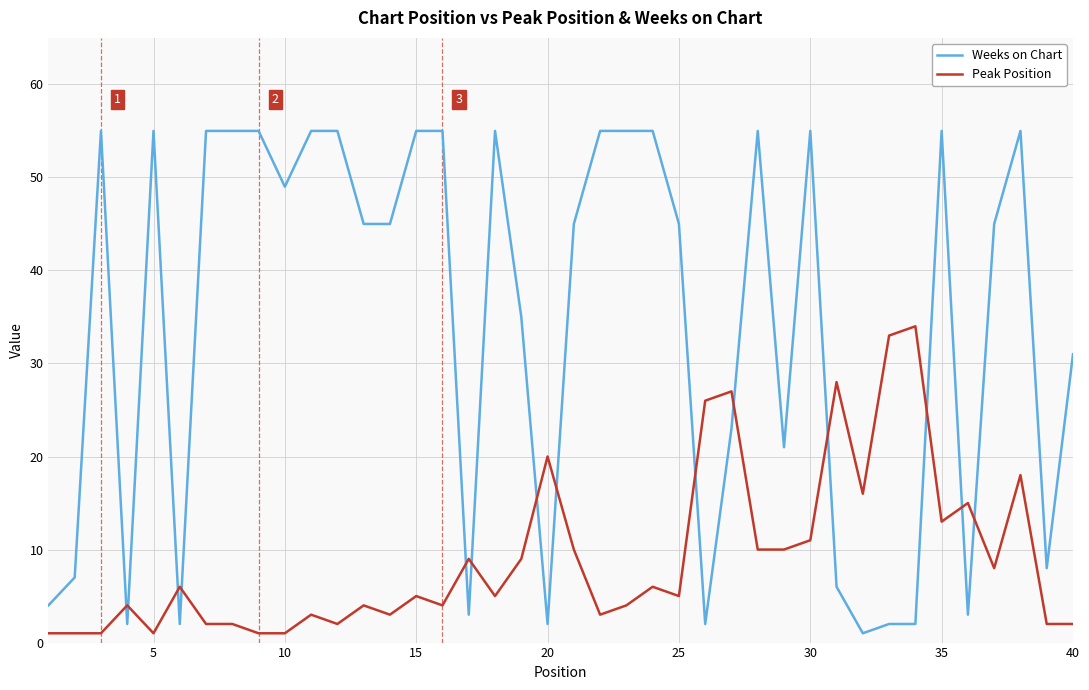

Rank the series by their maximum value, from lowest to highest.

Peak Position, Weeks on Chart